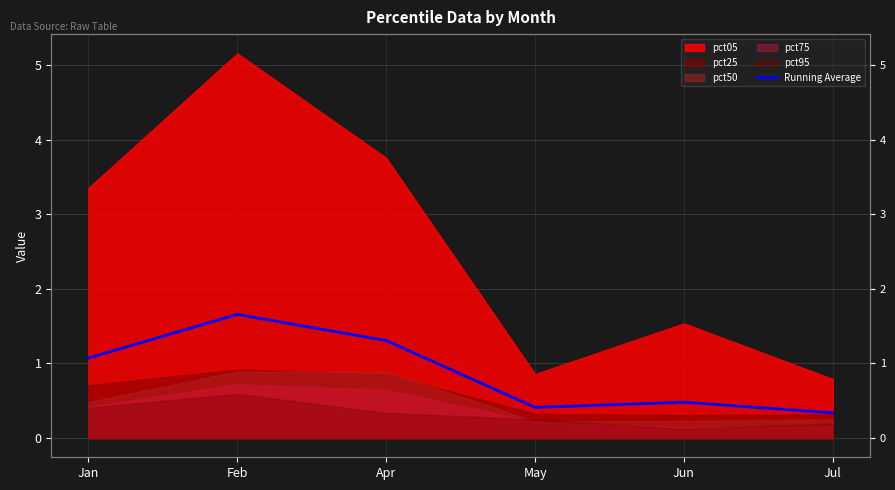

How many values are below 1?

3